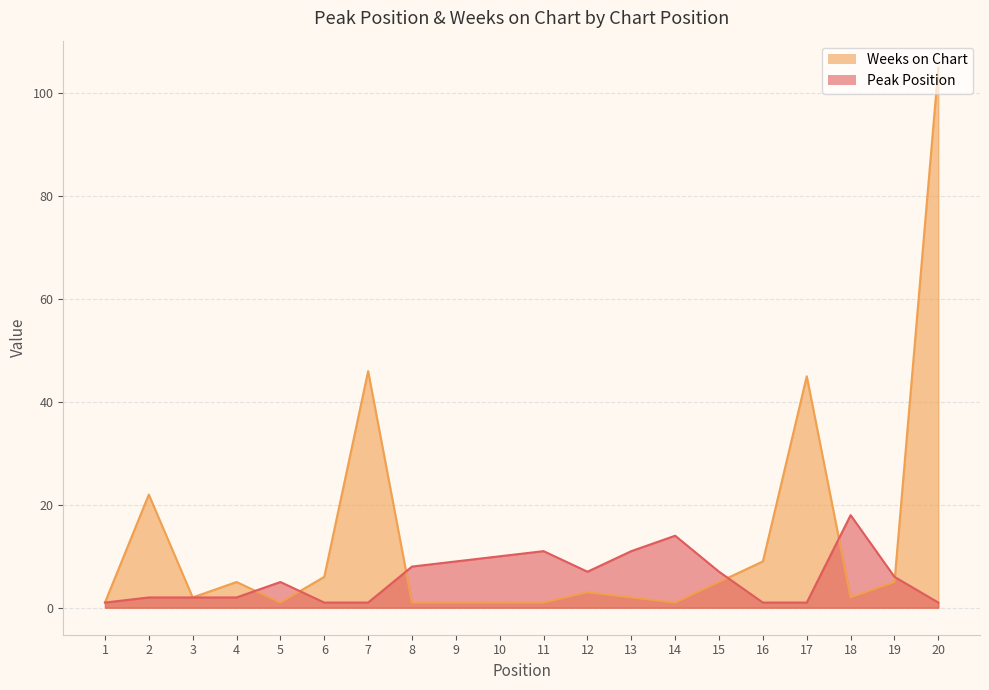

How many interior local valleys does the Peak Position series have?

1